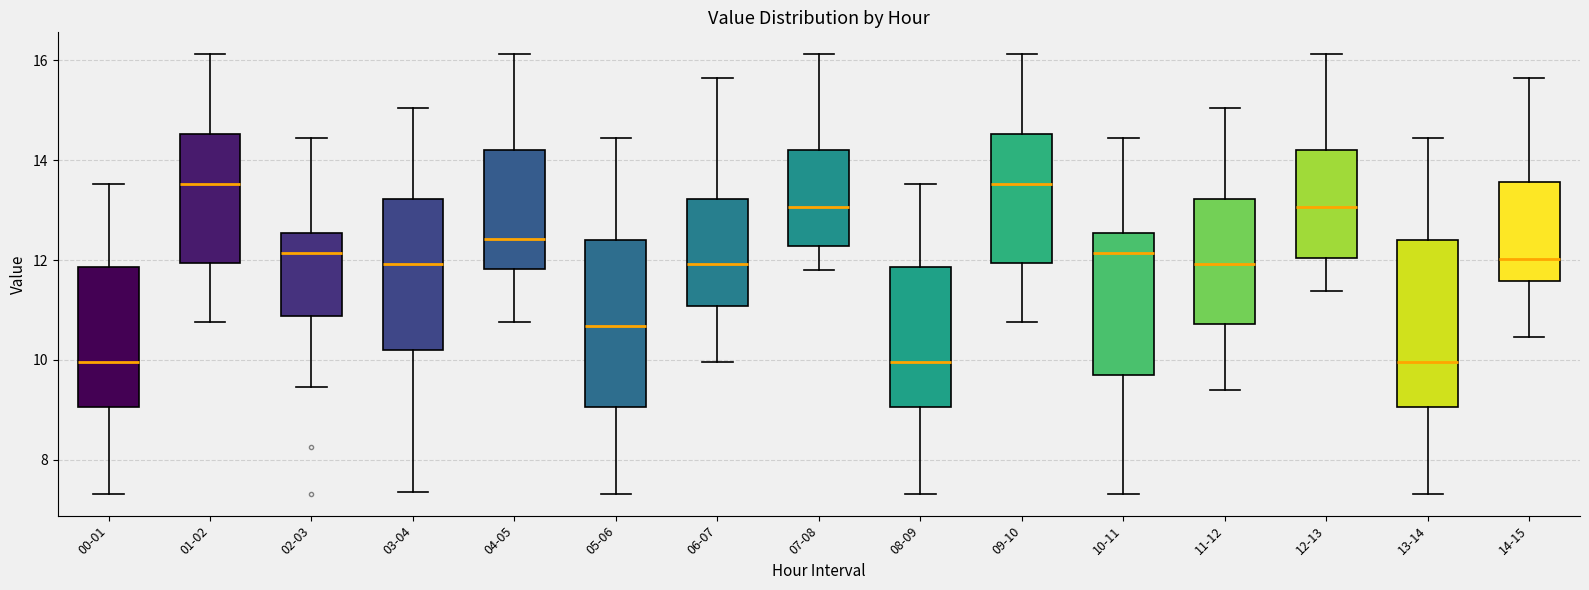

Reading left to right, transcribe this box plot: for each box, give where its median line is, the range the box spans, and where its two whiskers end, as read against the y-axis. The values are not printed on the chart, so give them approximately, as read against the axis.

00-01: median 10.0, box 9.0 to 11.8, whiskers 7.4 to 13.6
01-02: median 13.6, box 12.0 to 14.6, whiskers 10.8 to 16.2
02-03: median 12.2, box 10.8 to 12.6, whiskers 9.4 to 14.4
03-04: median 12.0, box 10.2 to 13.2, whiskers 7.4 to 15.0
04-05: median 12.4, box 11.8 to 14.2, whiskers 10.8 to 16.2
05-06: median 10.6, box 9.0 to 12.4, whiskers 7.4 to 14.4
06-07: median 12.0, box 11.0 to 13.2, whiskers 10.0 to 15.6
07-08: median 13.0, box 12.2 to 14.2, whiskers 11.8 to 16.2
08-09: median 10.0, box 9.0 to 11.8, whiskers 7.4 to 13.6
09-10: median 13.6, box 12.0 to 14.6, whiskers 10.8 to 16.2
10-11: median 12.2, box 9.8 to 12.6, whiskers 7.4 to 14.4
11-12: median 12.0, box 10.8 to 13.2, whiskers 9.4 to 15.0
12-13: median 13.0, box 12.0 to 14.2, whiskers 11.4 to 16.2
13-14: median 10.0, box 9.0 to 12.4, whiskers 7.4 to 14.4
14-15: median 12.0, box 11.6 to 13.6, whiskers 10.4 to 15.6